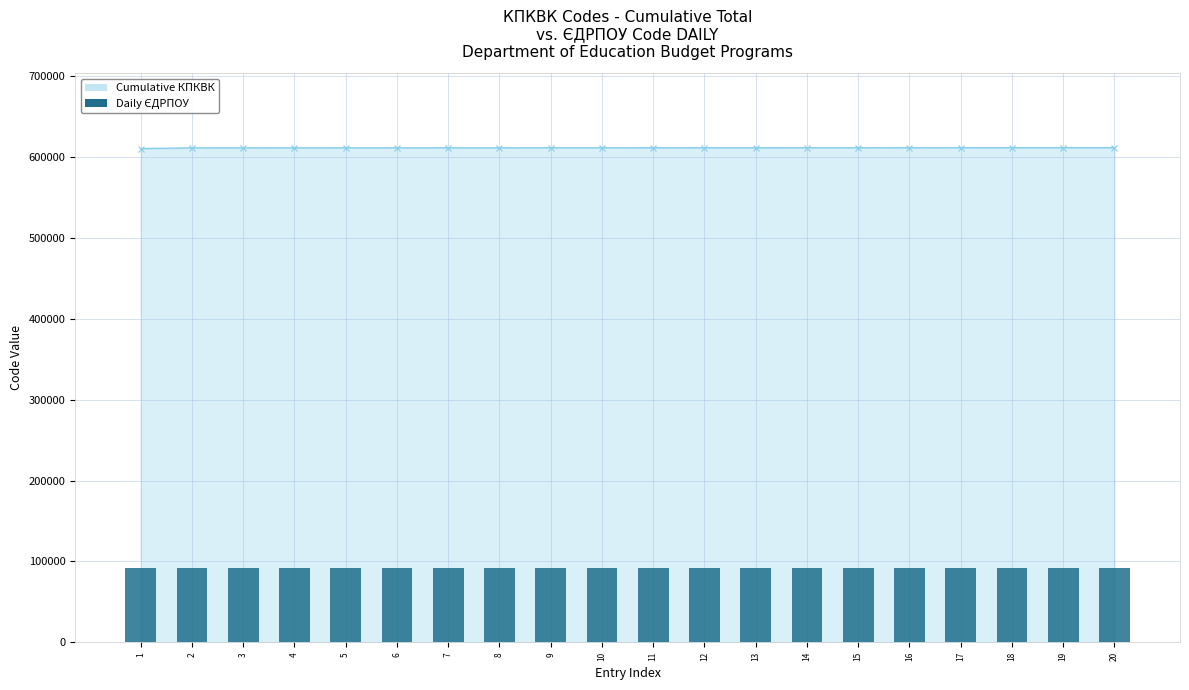

What is the difference between the Cumulative КПКВК values at 11 and 14?

30.0